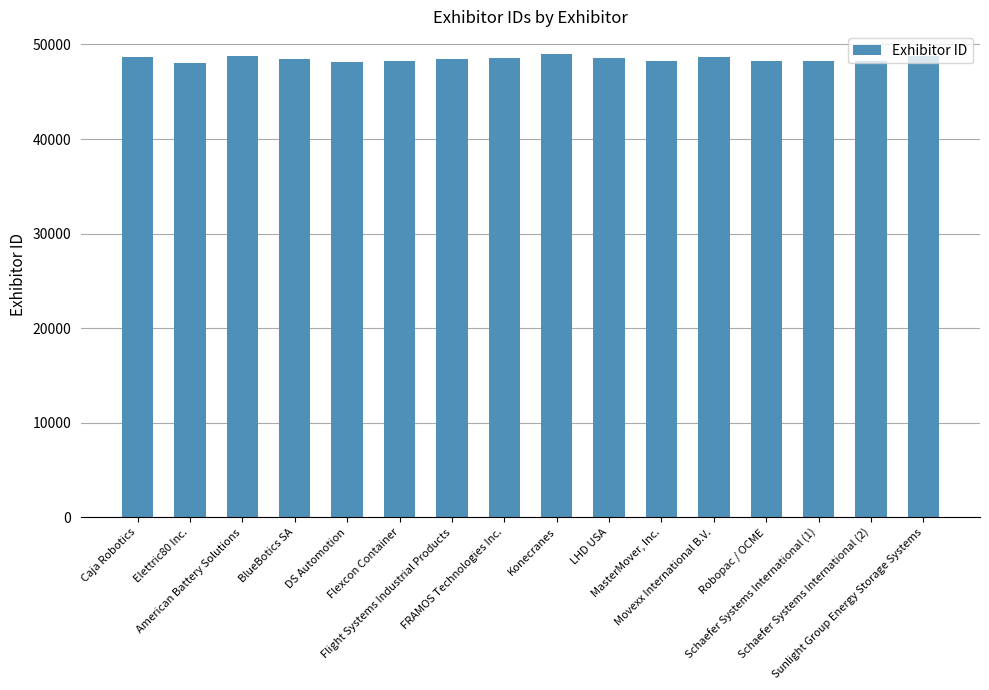

Rank the categories by value from lowest to highest.

Elettric80 Inc., DS Automotion, Robopac / OCME, Flexcon Container, Schaefer Systems International (1), Schaefer Systems International (2), MasterMover, Inc., Flight Systems Industrial Products, BlueBotics SA, FRAMOS Technologies Inc., LHD USA, Caja Robotics, Movexx International B.V., American Battery Solutions, Sunlight Group Energy Storage Systems, Konecranes